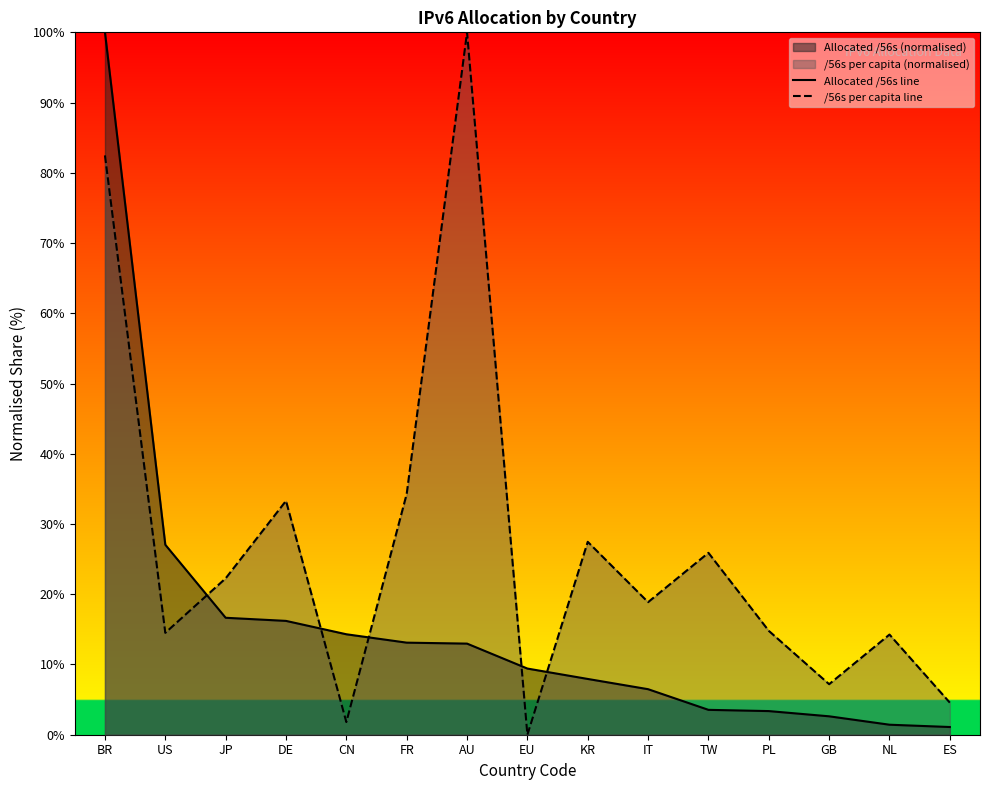

The value of Allocated /56s line at IT is 6.5. True or false?

True